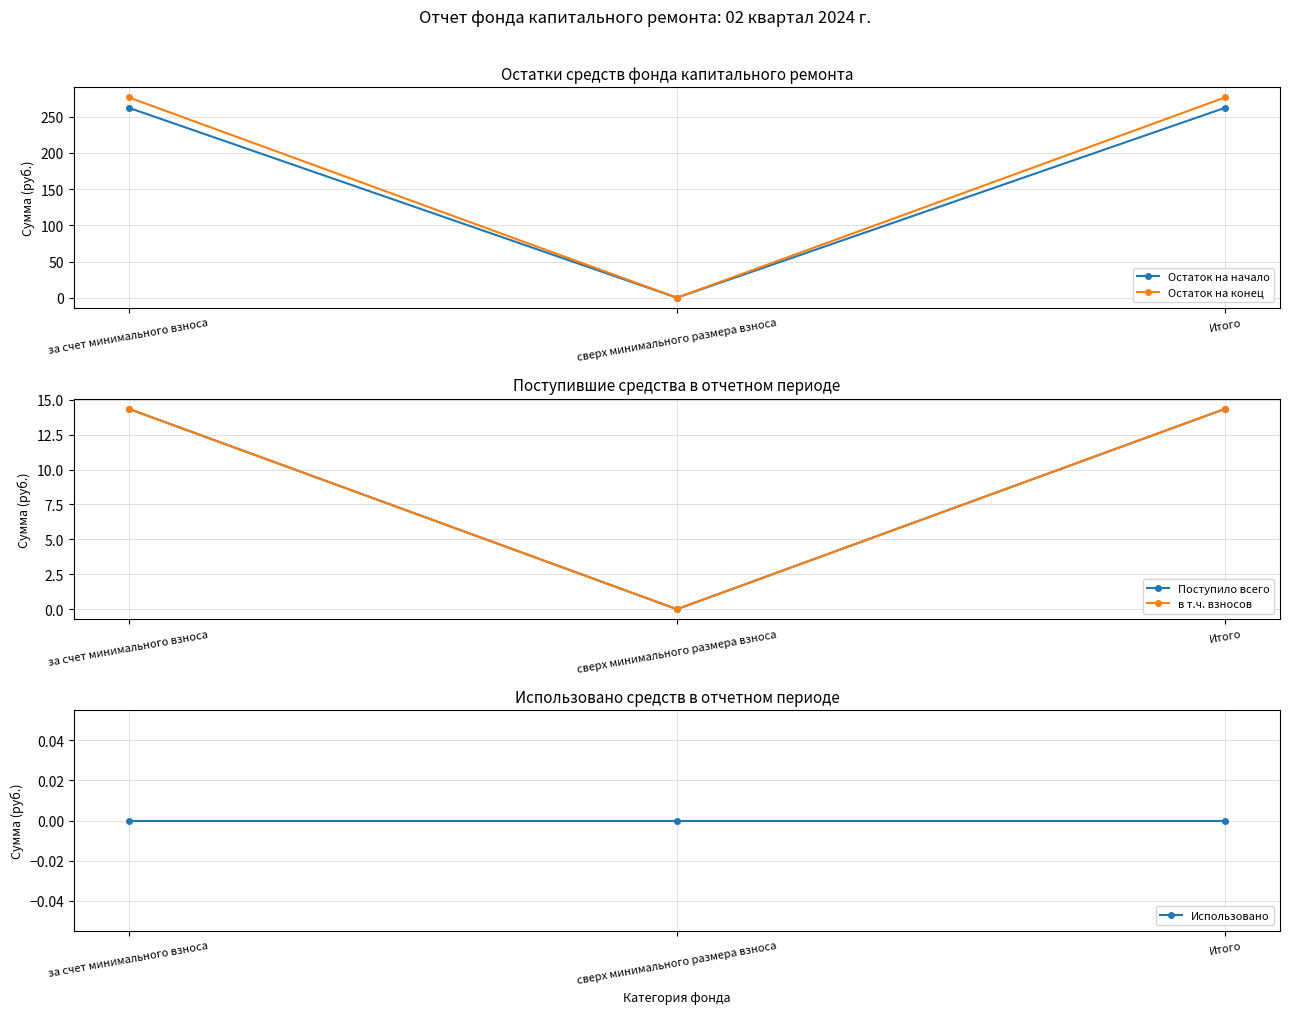

The Остаток на конец series shows 276.6 at Итого. True or false?

True